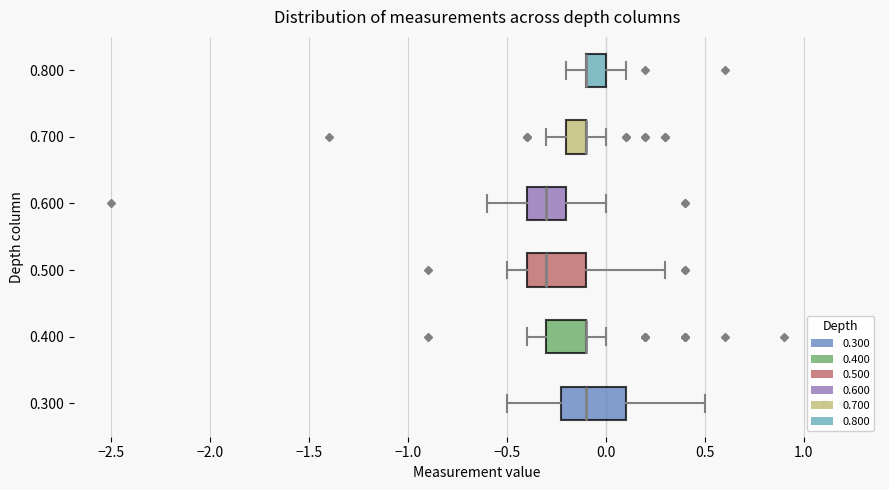

Reading bottom to top, read every box against the x-axis: the position of its median line, the range the box covers, and the ends of its whiskers. The values are not printed on the chart, so give them approximately, as read against the axis.

0.300: median -0.1, box -0.2 to 0.1, whiskers -0.5 to 0.5
0.400: median -0.1 (drawn on the box's right edge), box -0.3 to -0.1, whiskers -0.4 to 0.0
0.500: median -0.3, box -0.4 to -0.1, whiskers -0.5 to 0.3
0.600: median -0.3, box -0.4 to -0.2, whiskers -0.6 to 0.0
0.700: median -0.1 (drawn on the box's right edge), box -0.2 to -0.1, whiskers -0.3 to 0.0
0.800: median -0.1 (drawn on the box's left edge), box -0.1 to 0.0, whiskers -0.2 to 0.1